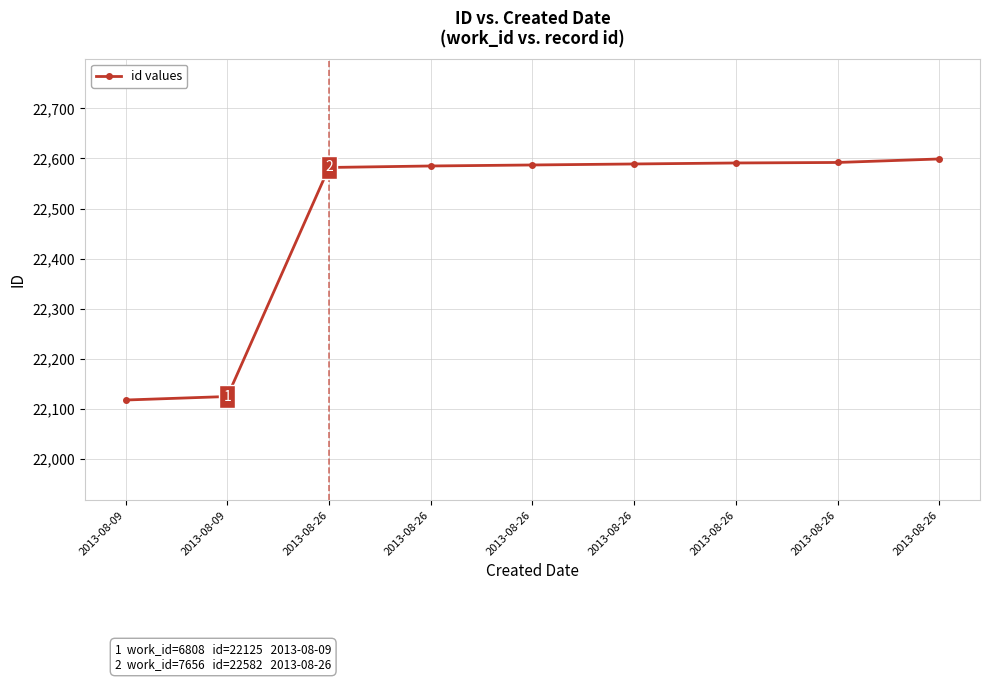

How many series are shown in this chart?

1